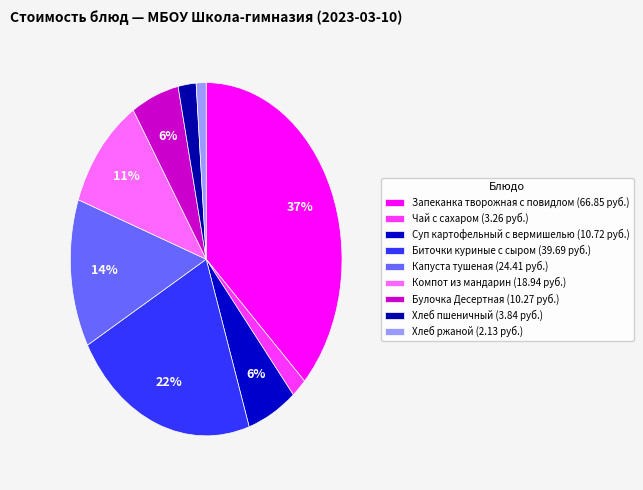

How many segments does this pie chart have?

9